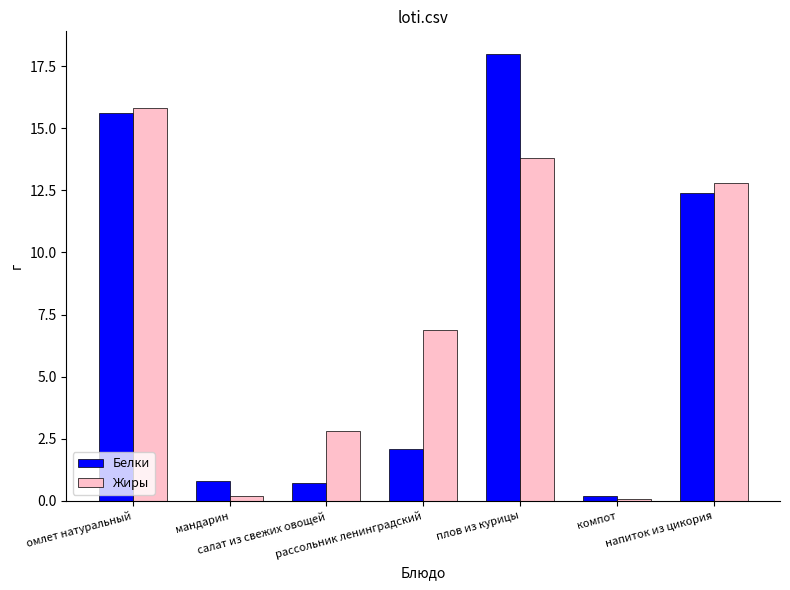

What is the highest value of the Жиры series?

15.8